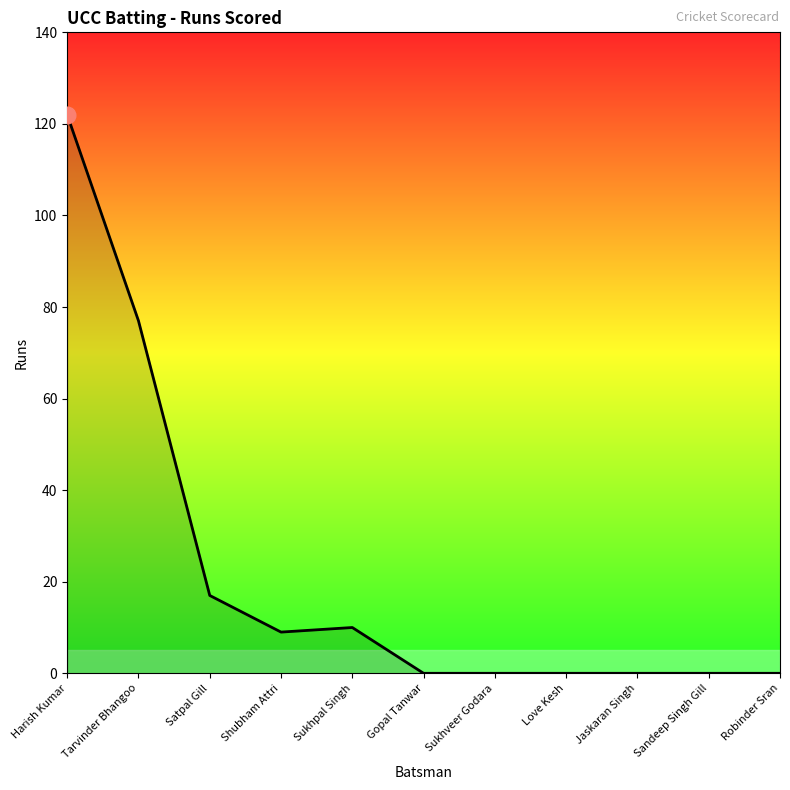

How many lines are shown in the chart?

1